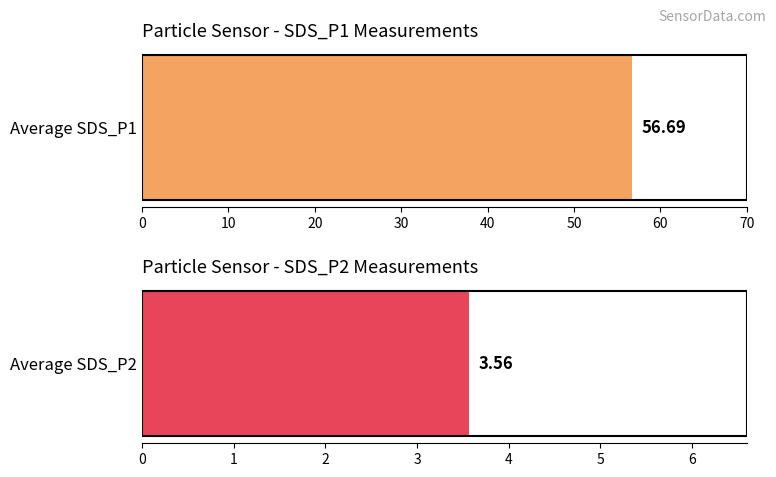

What is the average value of the SDS_P1 series?

56.7